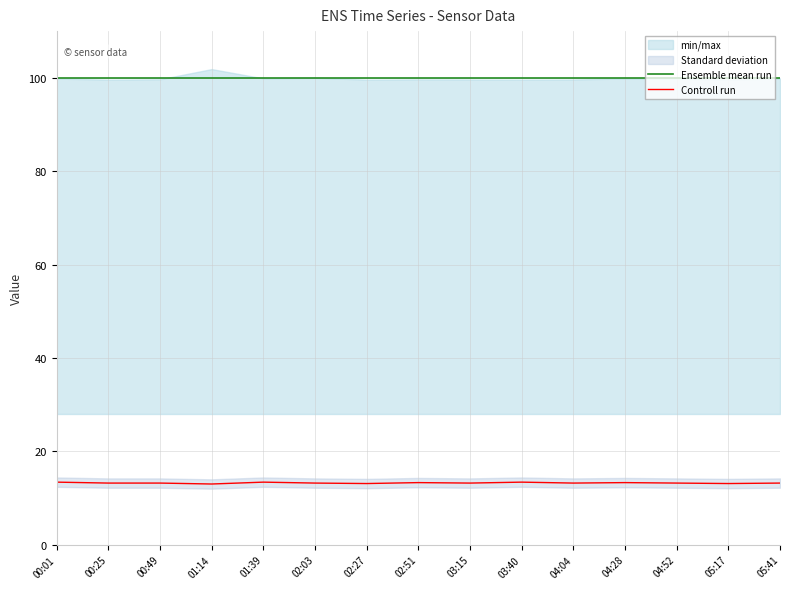

What is the minimum value for Controll run?

13.0